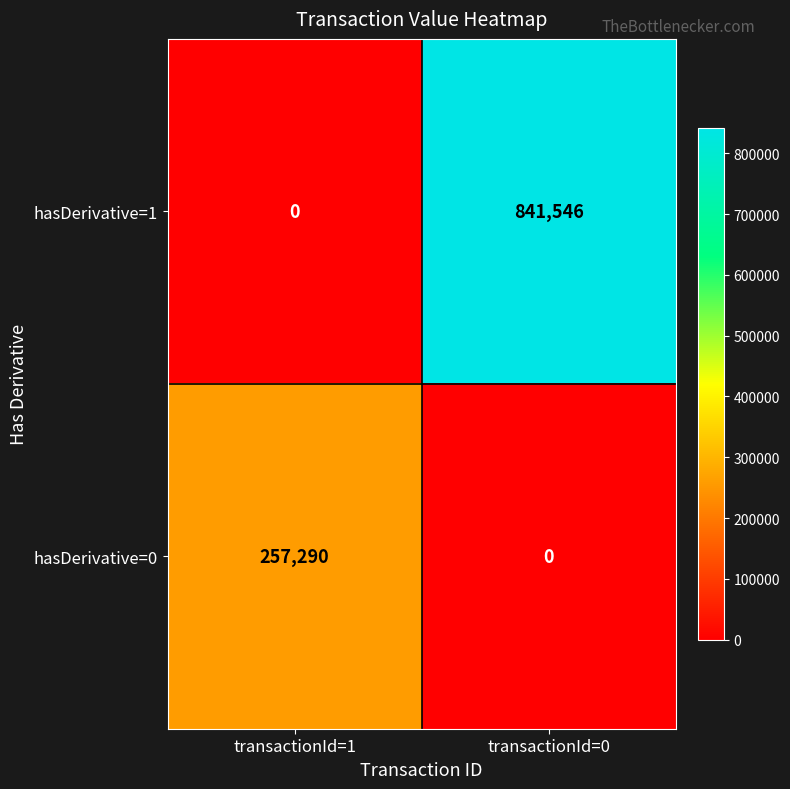

List the series in order of their peak value, lowest first.

hasDerivative=0, hasDerivative=1